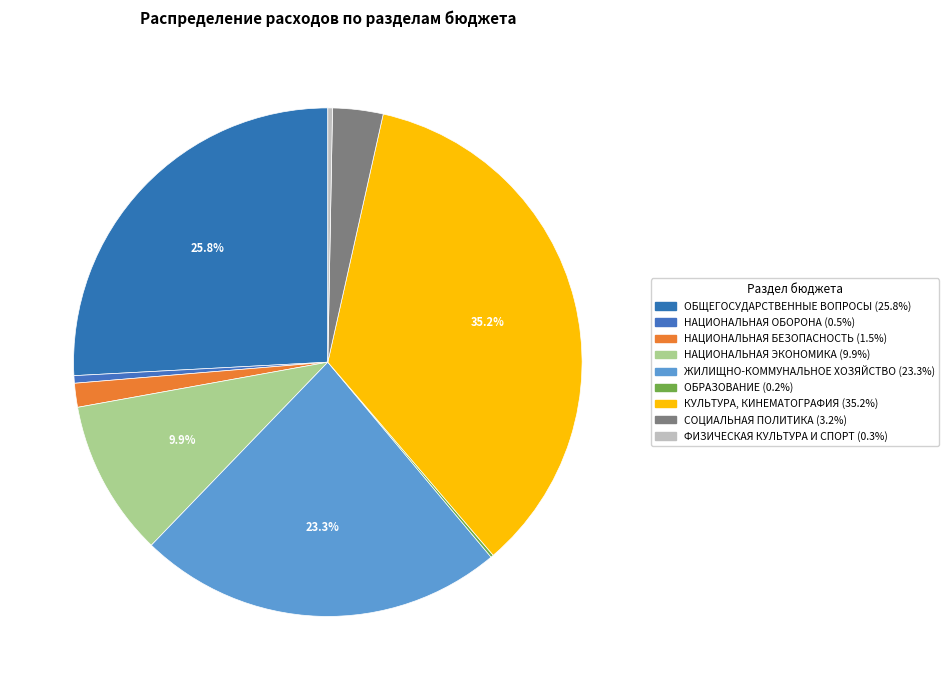

Which has a higher value, НАЦИОНАЛЬНАЯ ОБОРОНА or КУЛЬТУРА, КИНЕМАТОГРАФИЯ?

КУЛЬТУРА, КИНЕМАТОГРАФИЯ